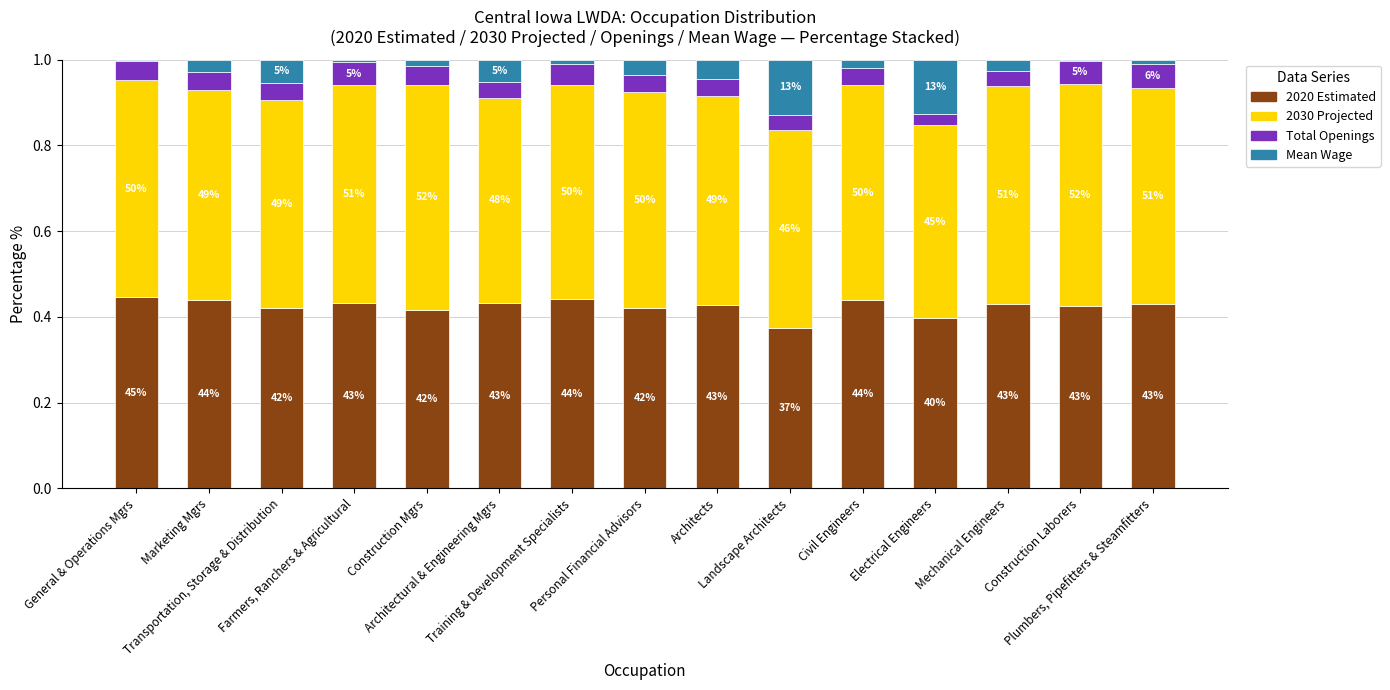

Are the bars grouped side by side (vs. stacked)?

No